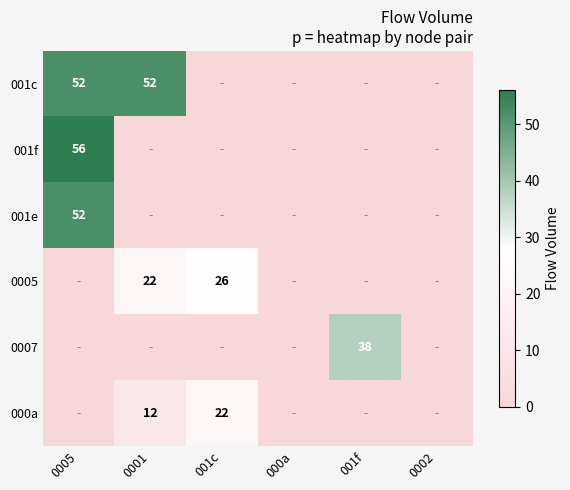

The 000a series shows 4 at 0001. True or false?

False